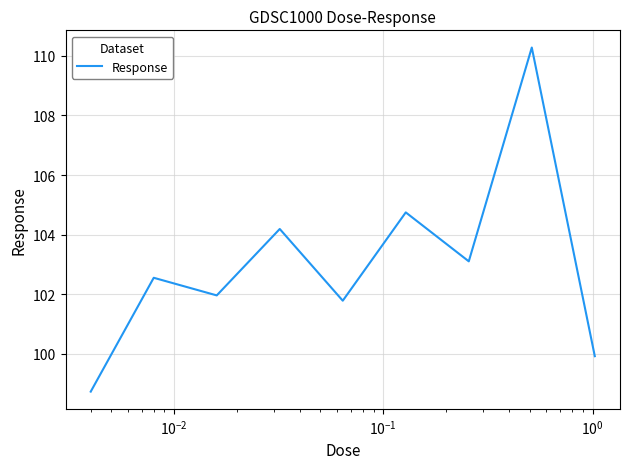

How many categories are shown in the chart?

9